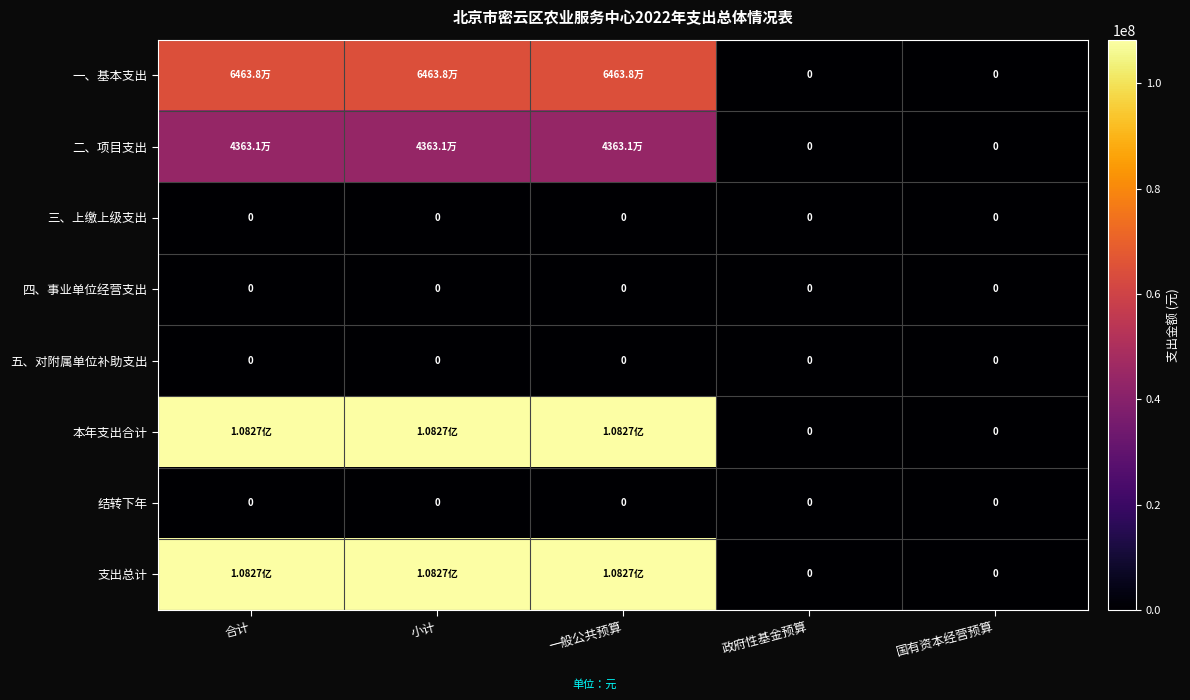

At which category is the sum across all series the highest?

合计